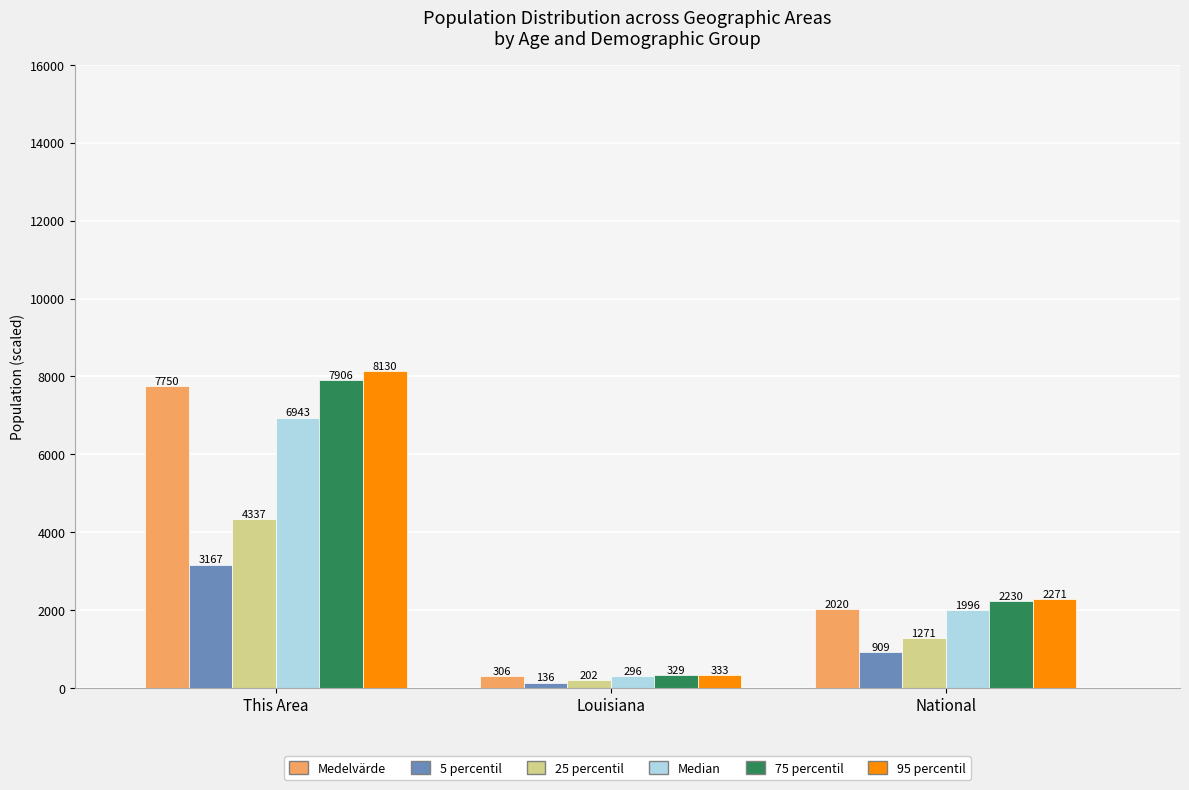

True or false: 25 percentil has a value of 4337.0 at This Area.

True